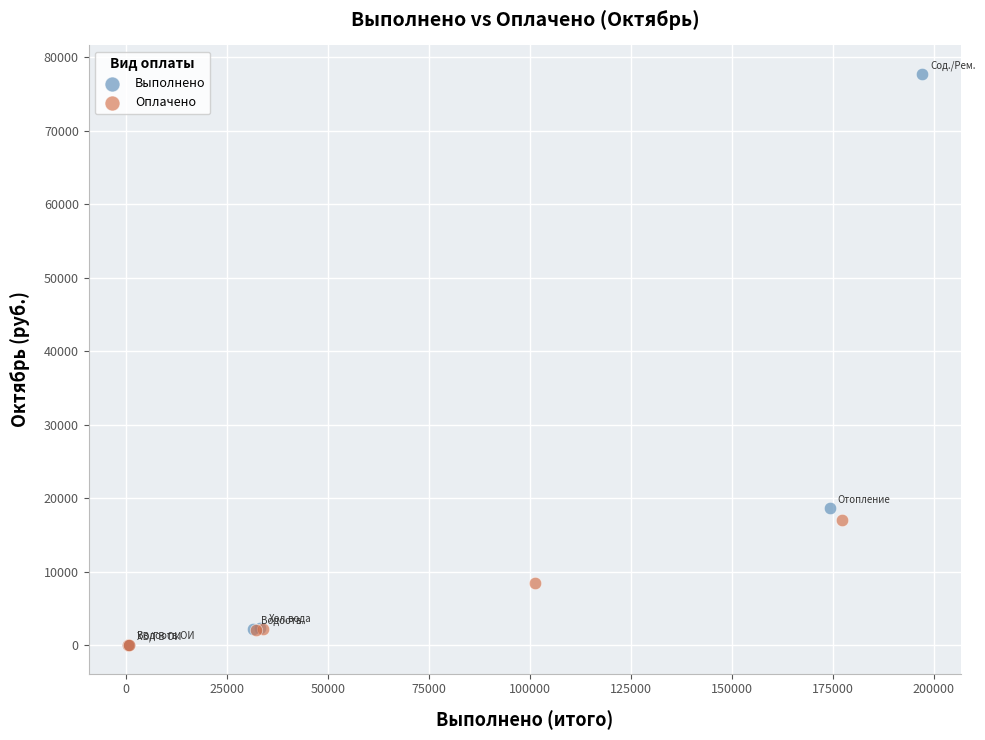

Which series reaches the maximum Y coordinate?

Выполнено